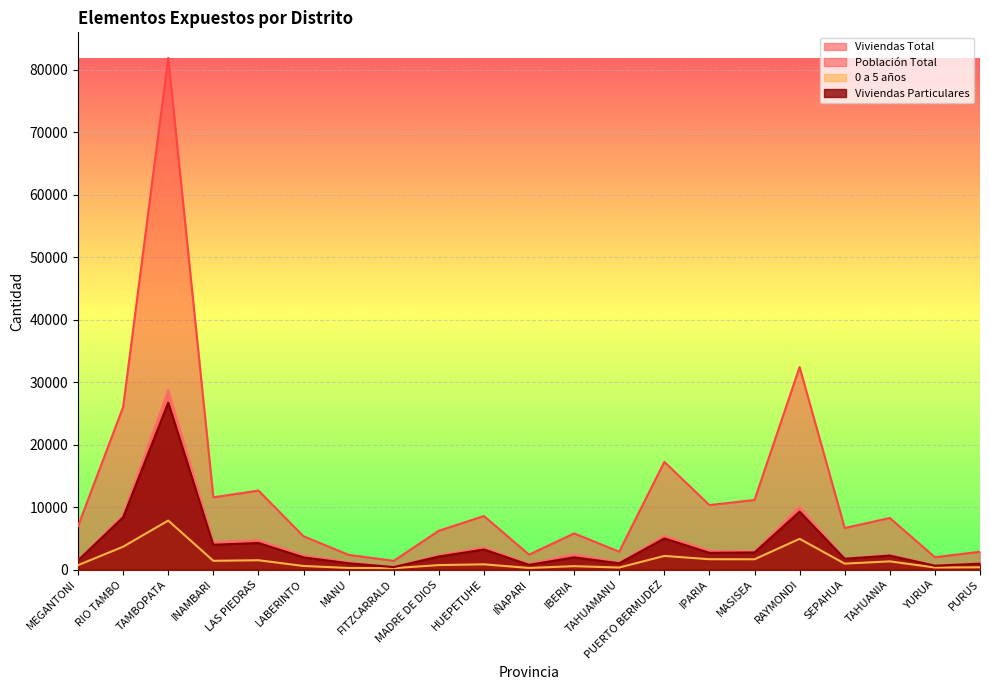

What is the average value of the 0 a 5 años series?

1537